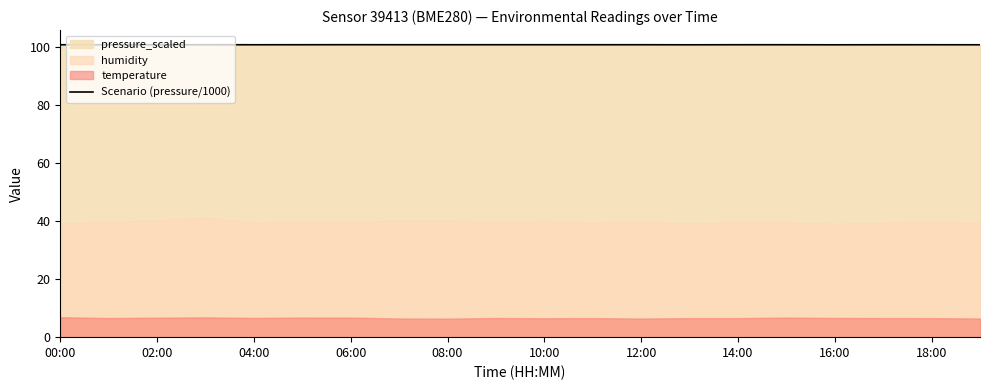

Is it true that Scenario (pressure/1000) equals 67.2 at 00:00?

False